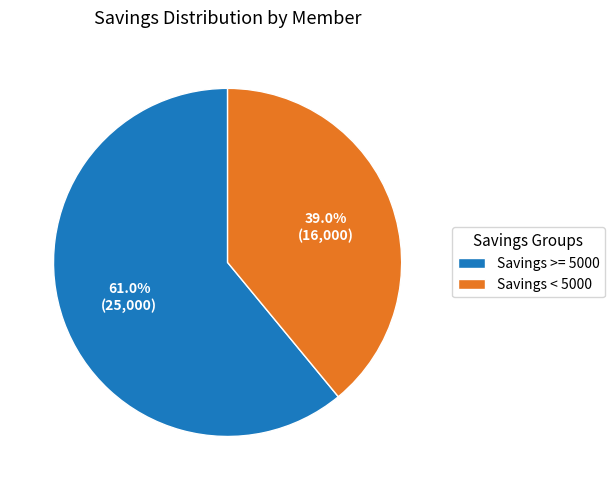

Between Savings < 5000 and Savings >= 5000, which is larger?

Savings >= 5000